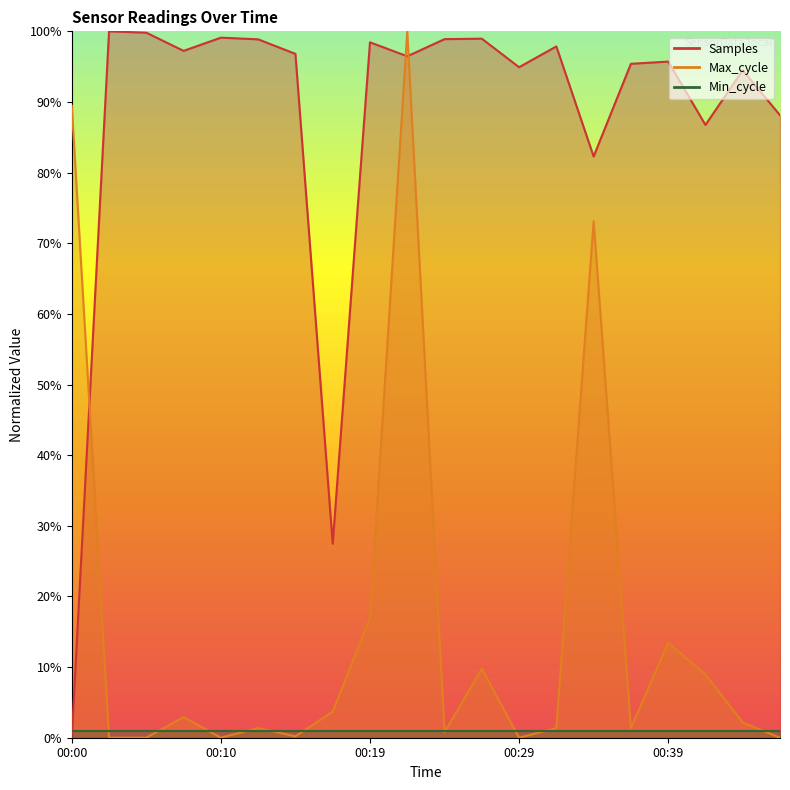

What is the greatest value displayed?

100.0